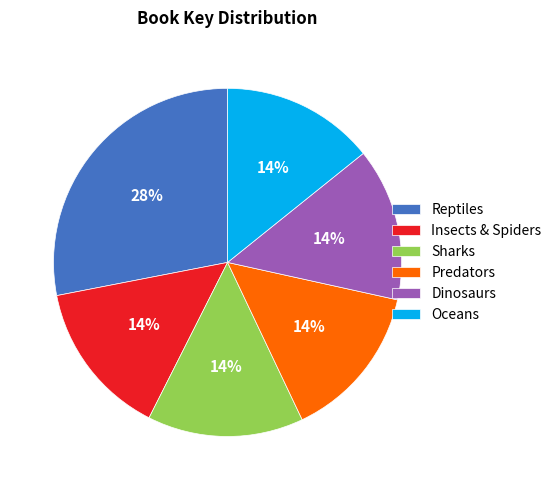

To the nearest percent, what is the difference between the largest and smallest slice percentages?

14%